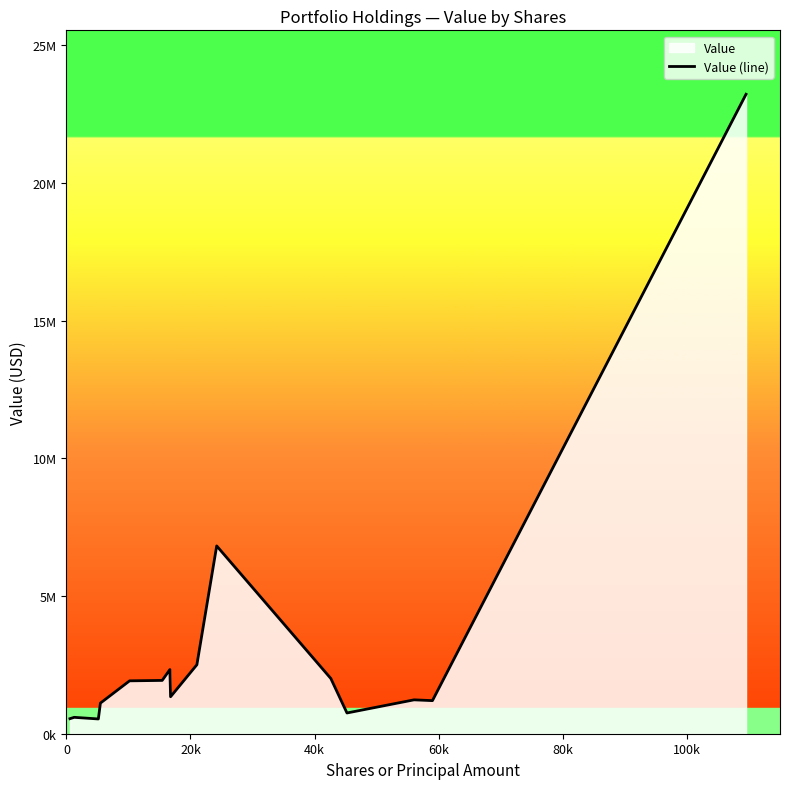

What is the difference between the second highest and second lowest values?

6271000